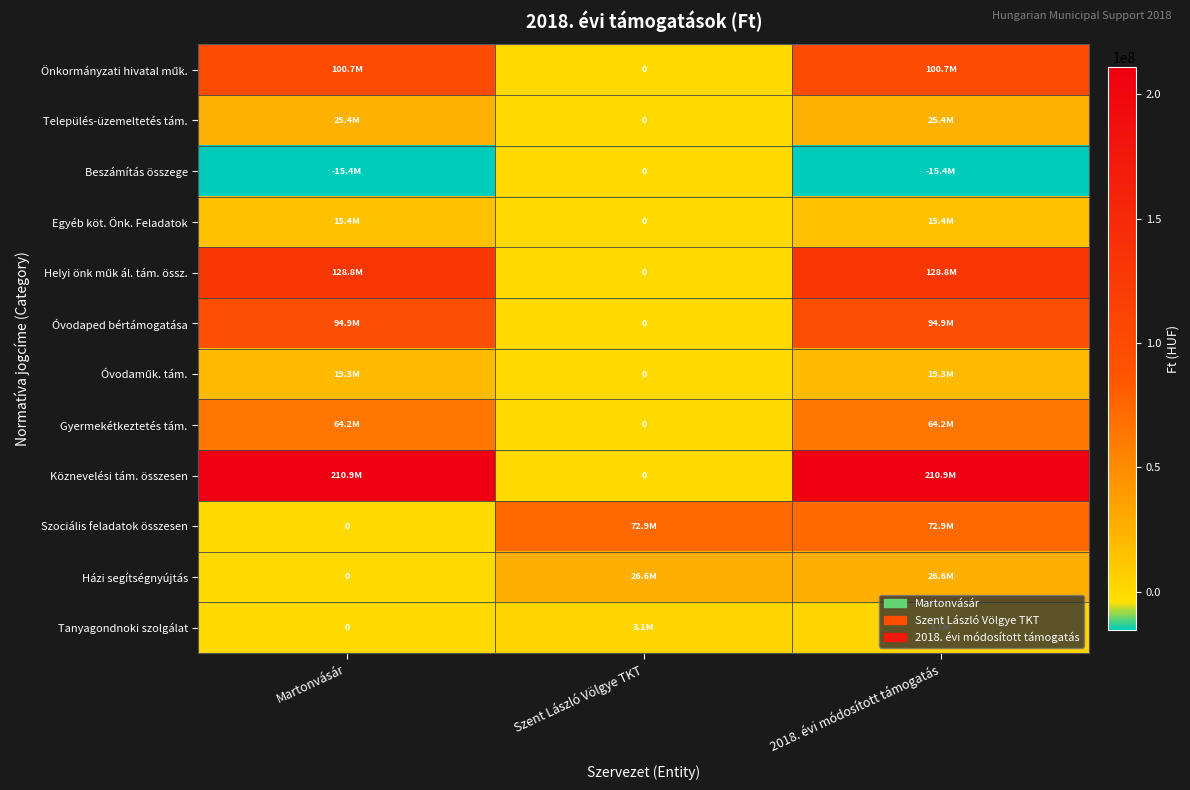

Count the Házi segítségnyújtás values in the range 0 to 26648000.

3